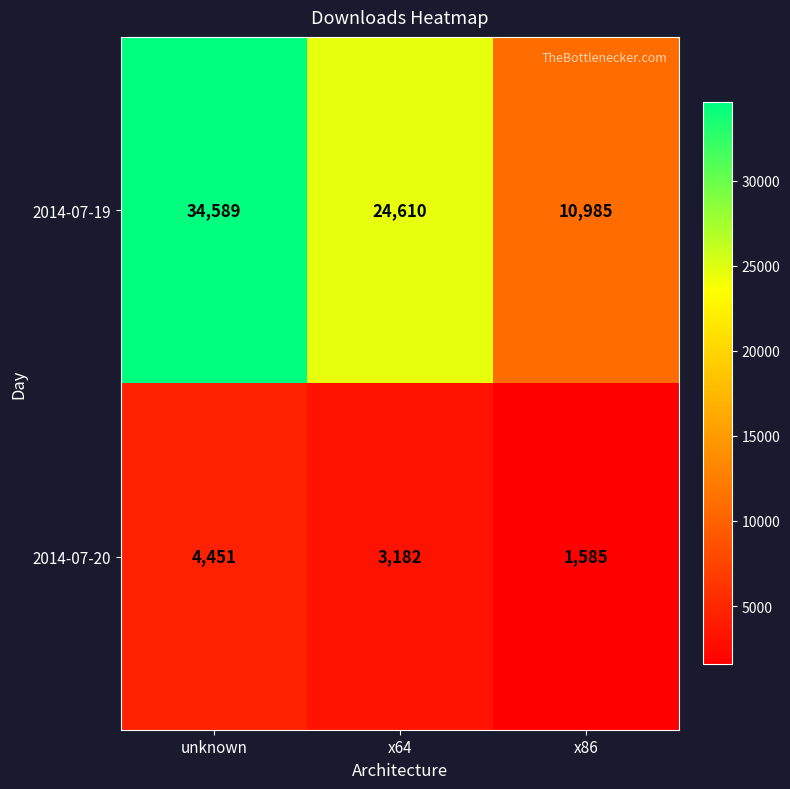

List the series in order of their peak value, lowest first.

2014-07-20, 2014-07-19